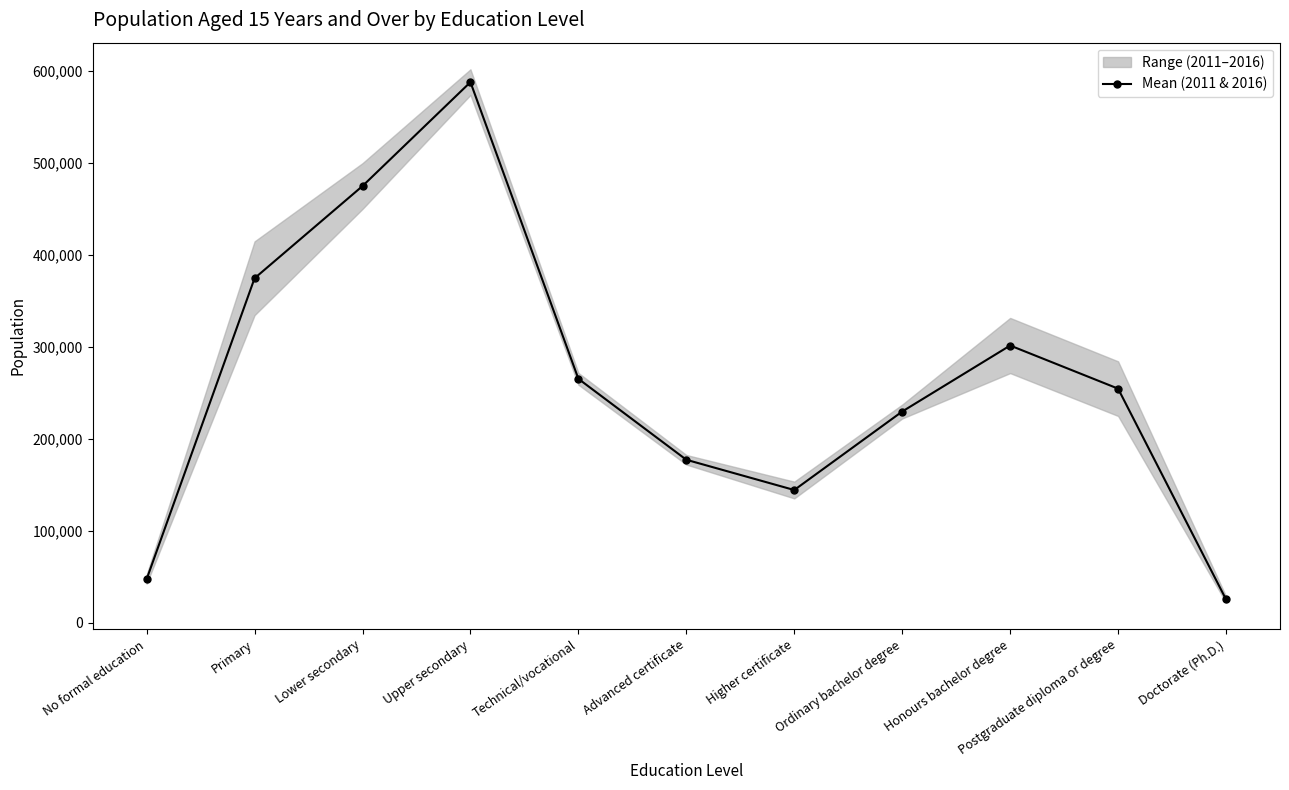

Read the value at Upper secondary.

587570.5